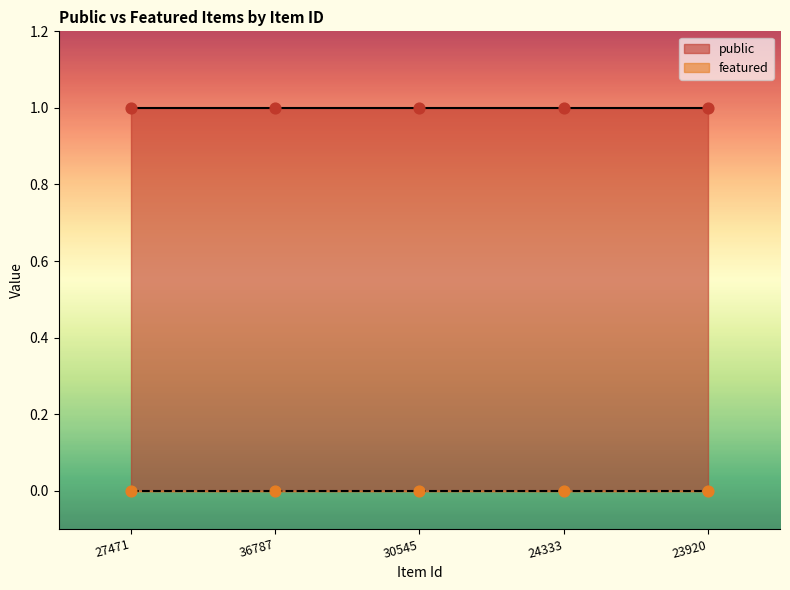

Is the value of featured at 27471 greater than the value of public at 36787?

No